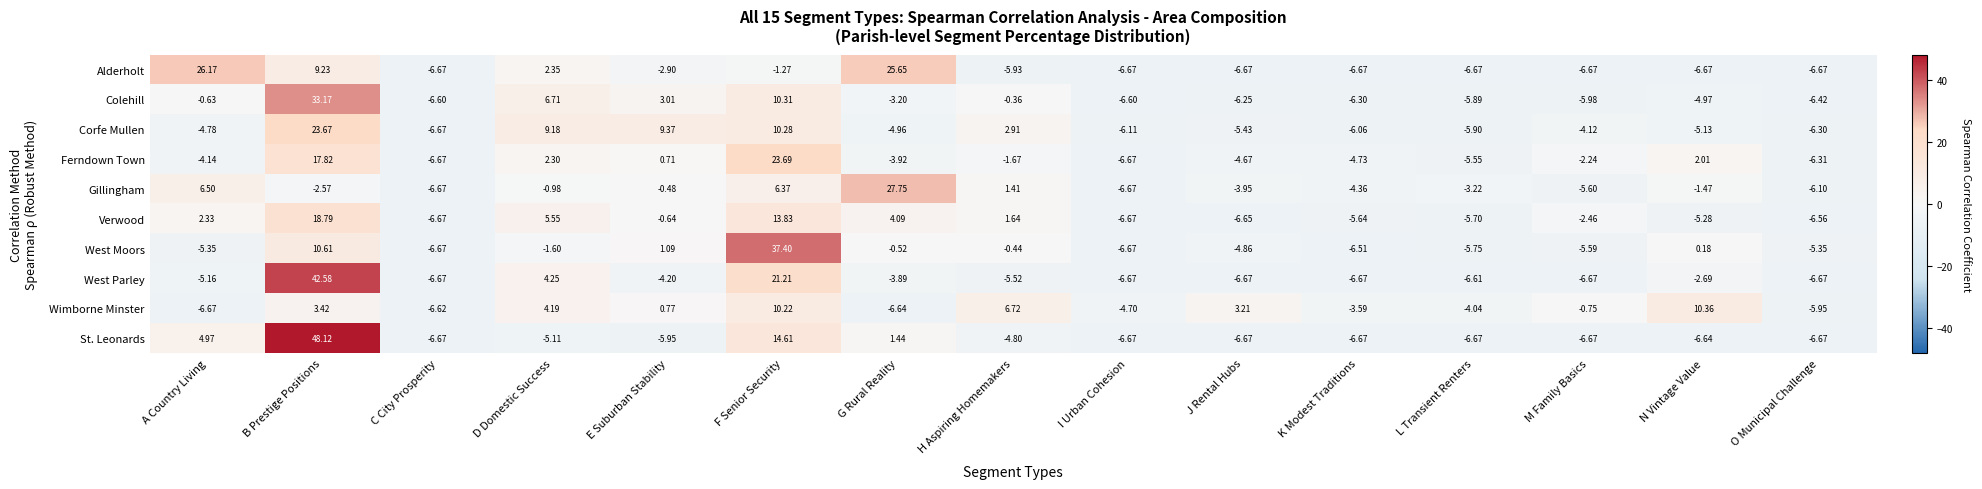

How many values in the St. Leonards series are below -6?

8